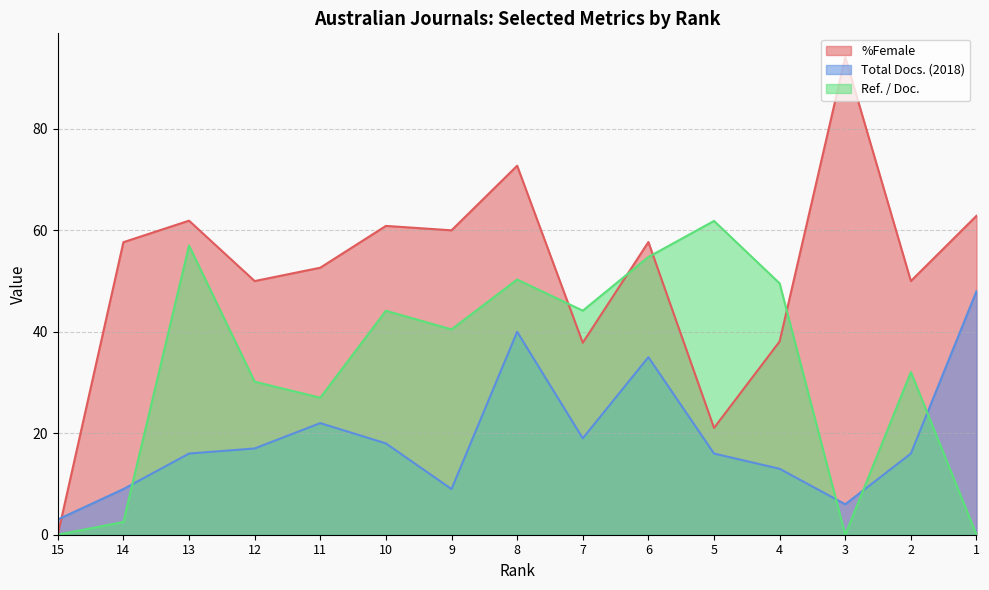

What is the average value of the Total Docs. (2018) series?

19.1